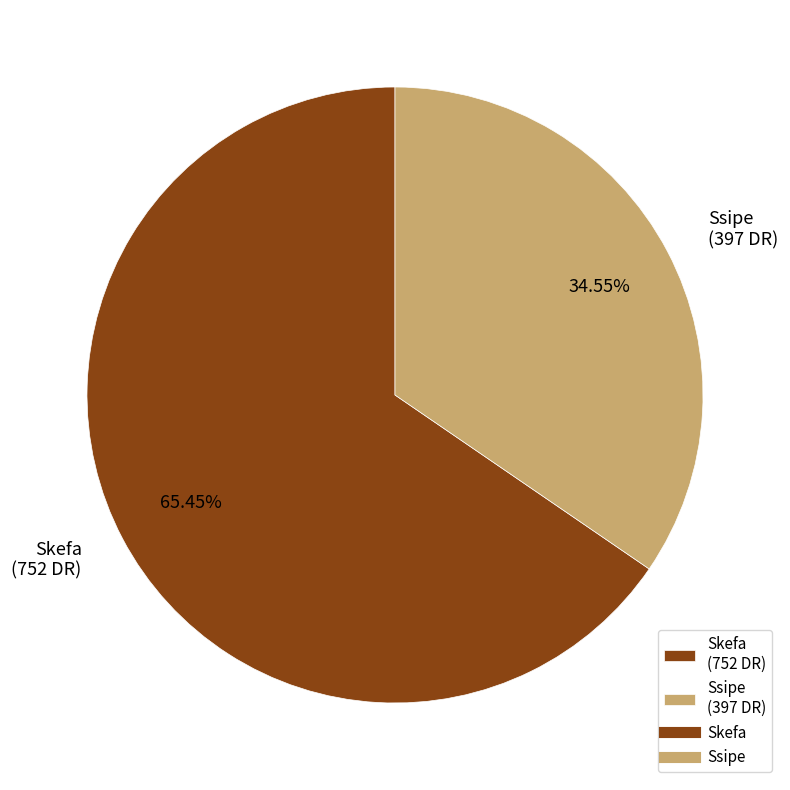

How many segments does this pie chart have?

2